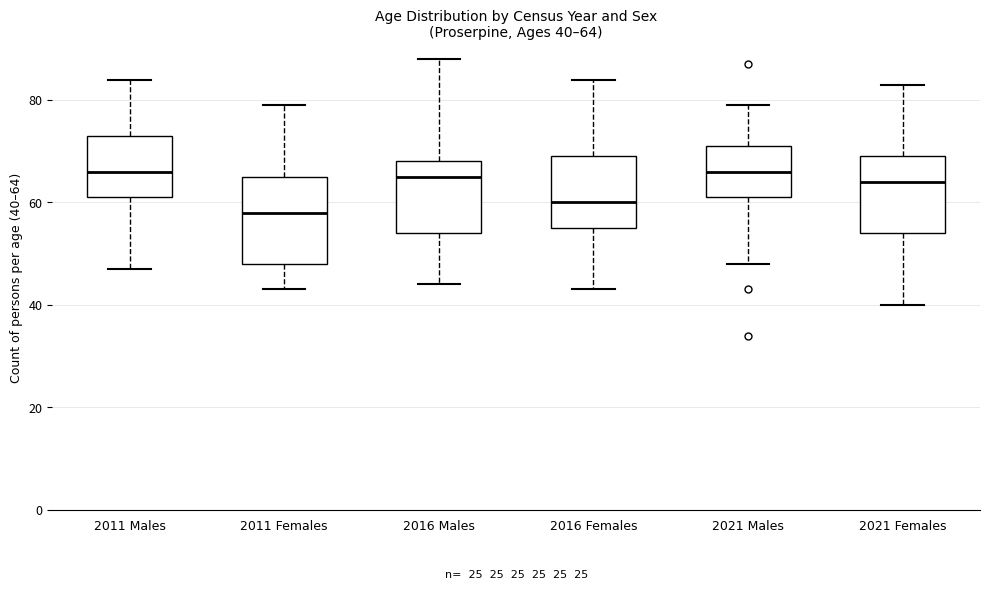

Which box has the lowest median line?

2011 Females